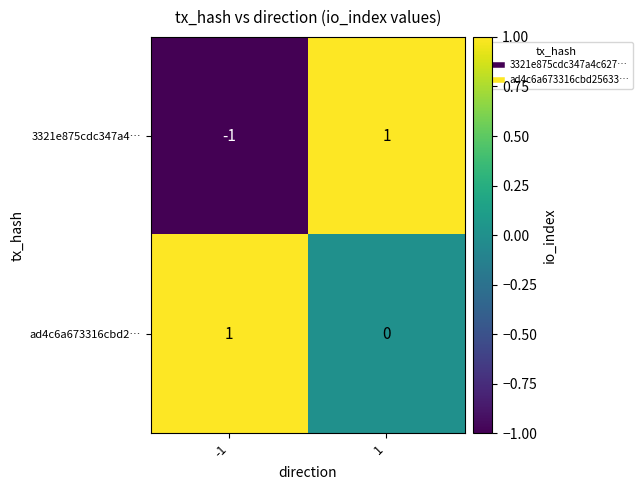

What is the difference between the highest and lowest values at 1?

1